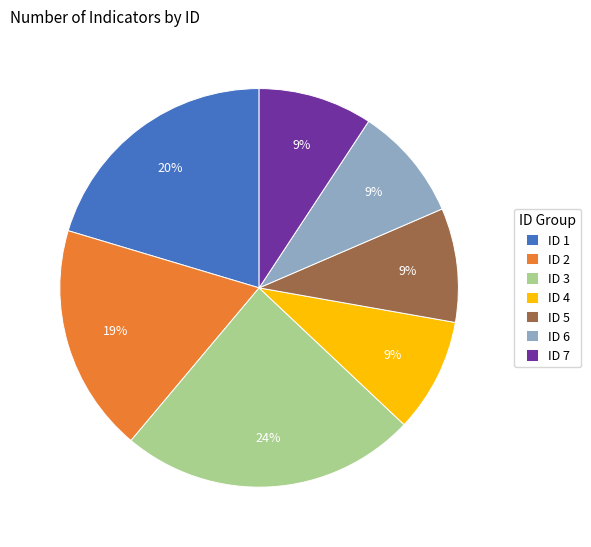

Between ID 6 and ID 3, which is larger?

ID 3